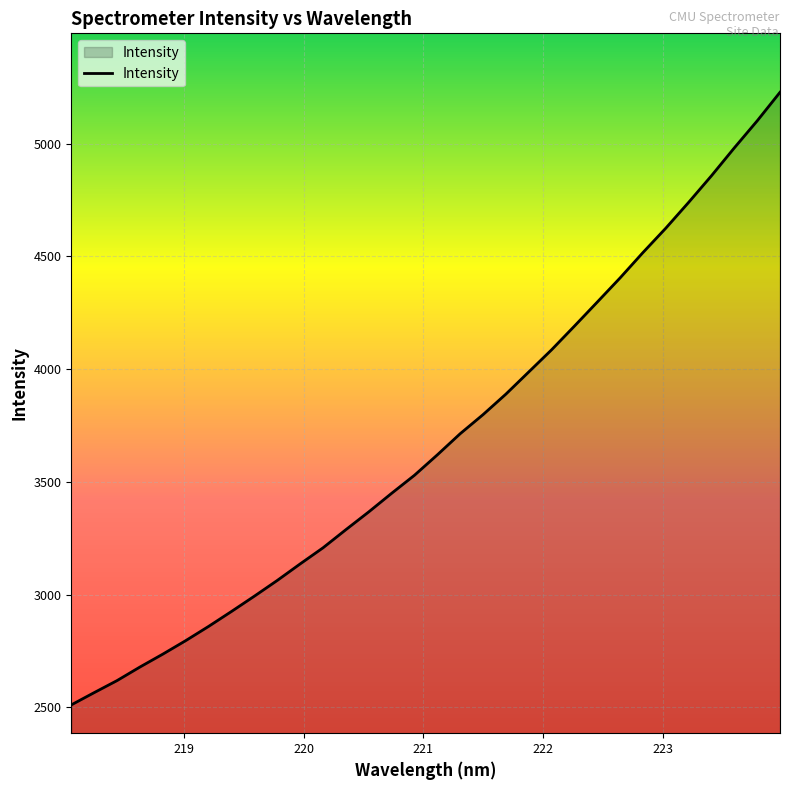

Count the number of values greater than 3620.

16